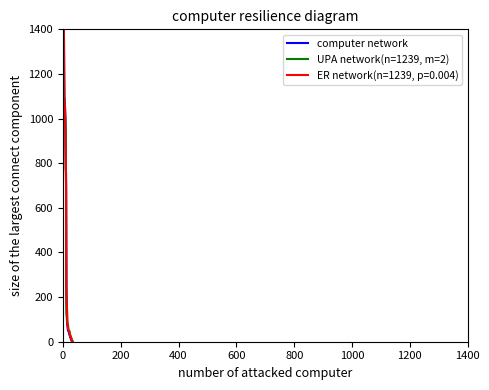

What is the maximum value for computer network?

1400.0